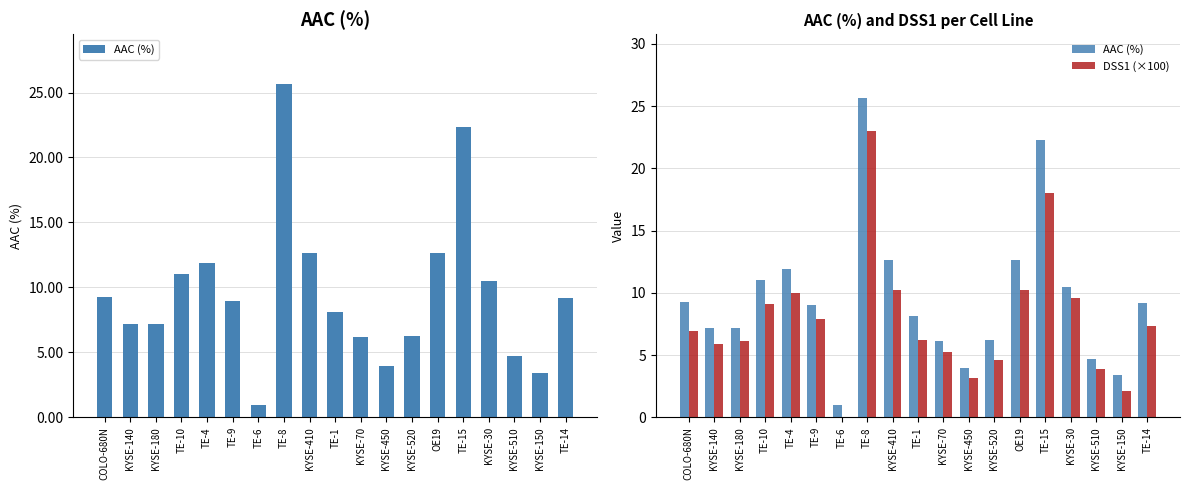

What are all the series names shown in the legend?

AAC (%), DSS1 (×100)